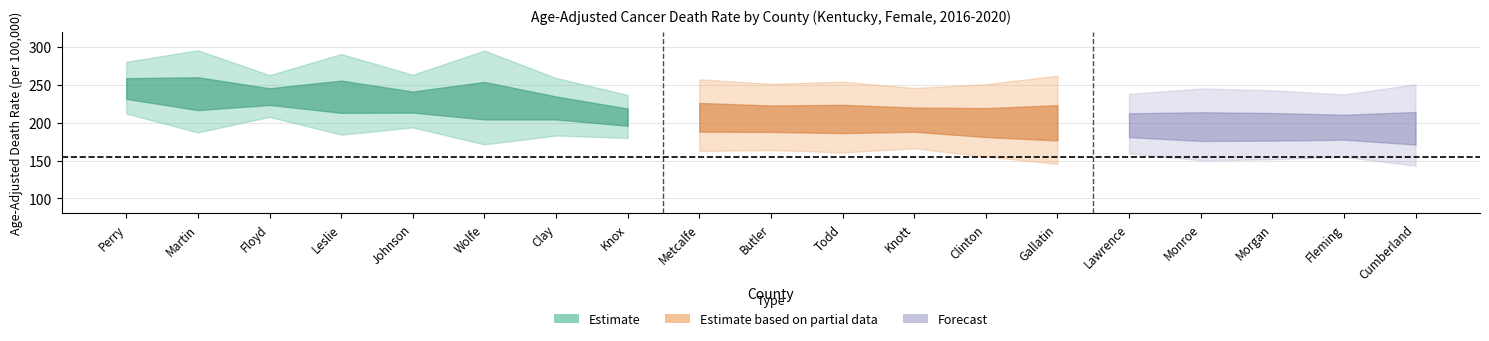

Which category has the highest value in the US Rate series?

Perry